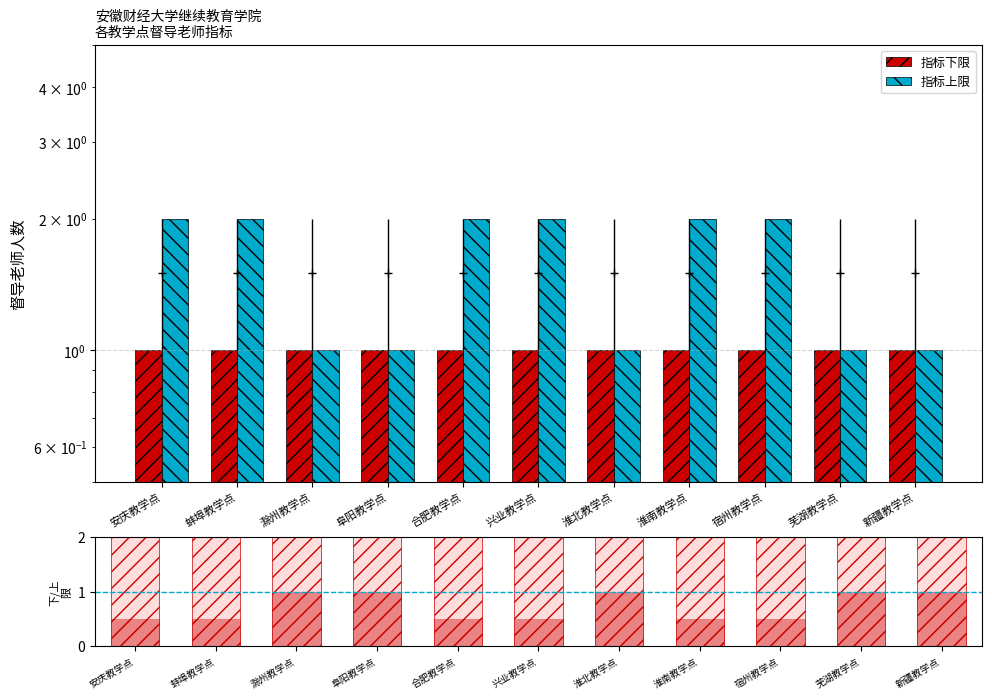

Reading left to right, list all the values displayed in this chart.

指标下限: 1.0	1.0	1.0	1.0	1.0	1.0	1.0	1.0	1.0	1.0	1.0
指标上限: 2.0	2.0	1.0	1.0	2.0	2.0	1.0	2.0	2.0	1.0	1.0
下限/上限: 0.5	0.5	1.0	1.0	0.5	0.5	1.0	0.5	0.5	1.0	1.0